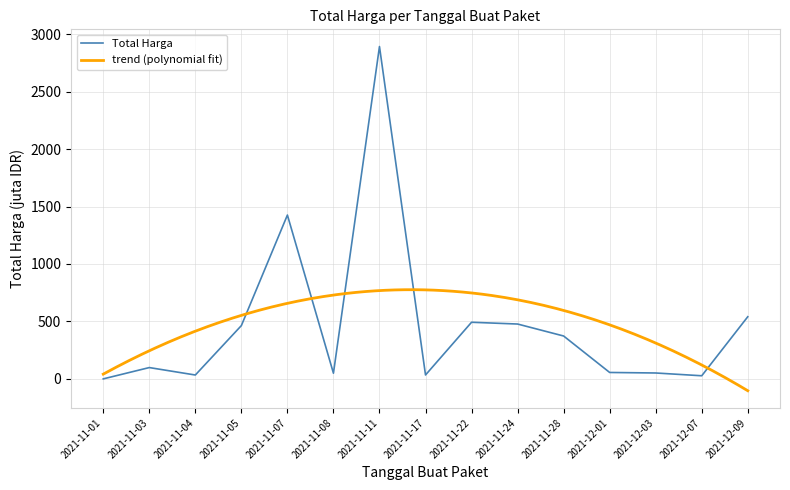

The chart shows a value of 51.6 at 2021-12-03. True or false?

True